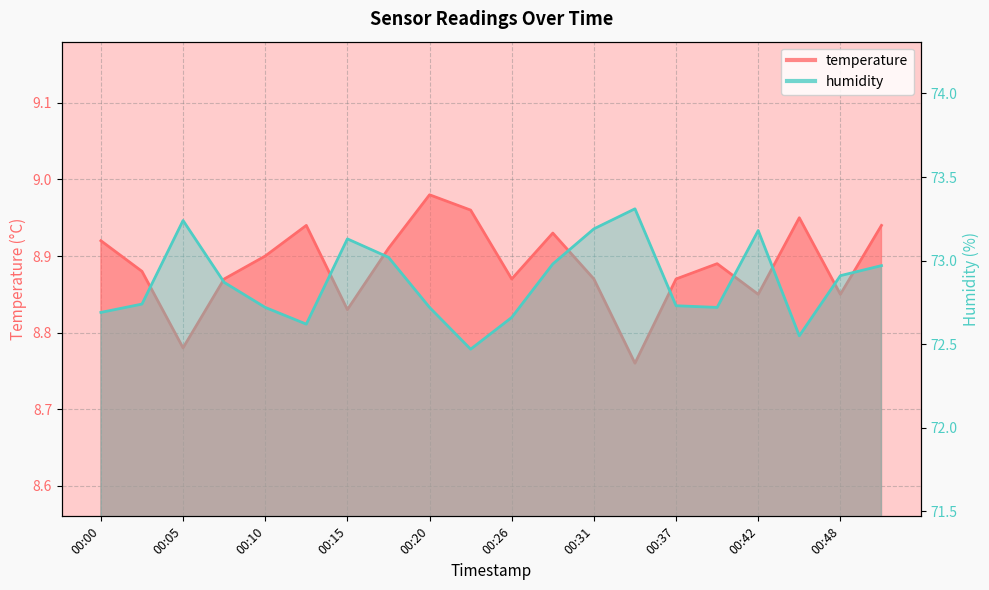

Which series has the largest total across all categories?

humidity